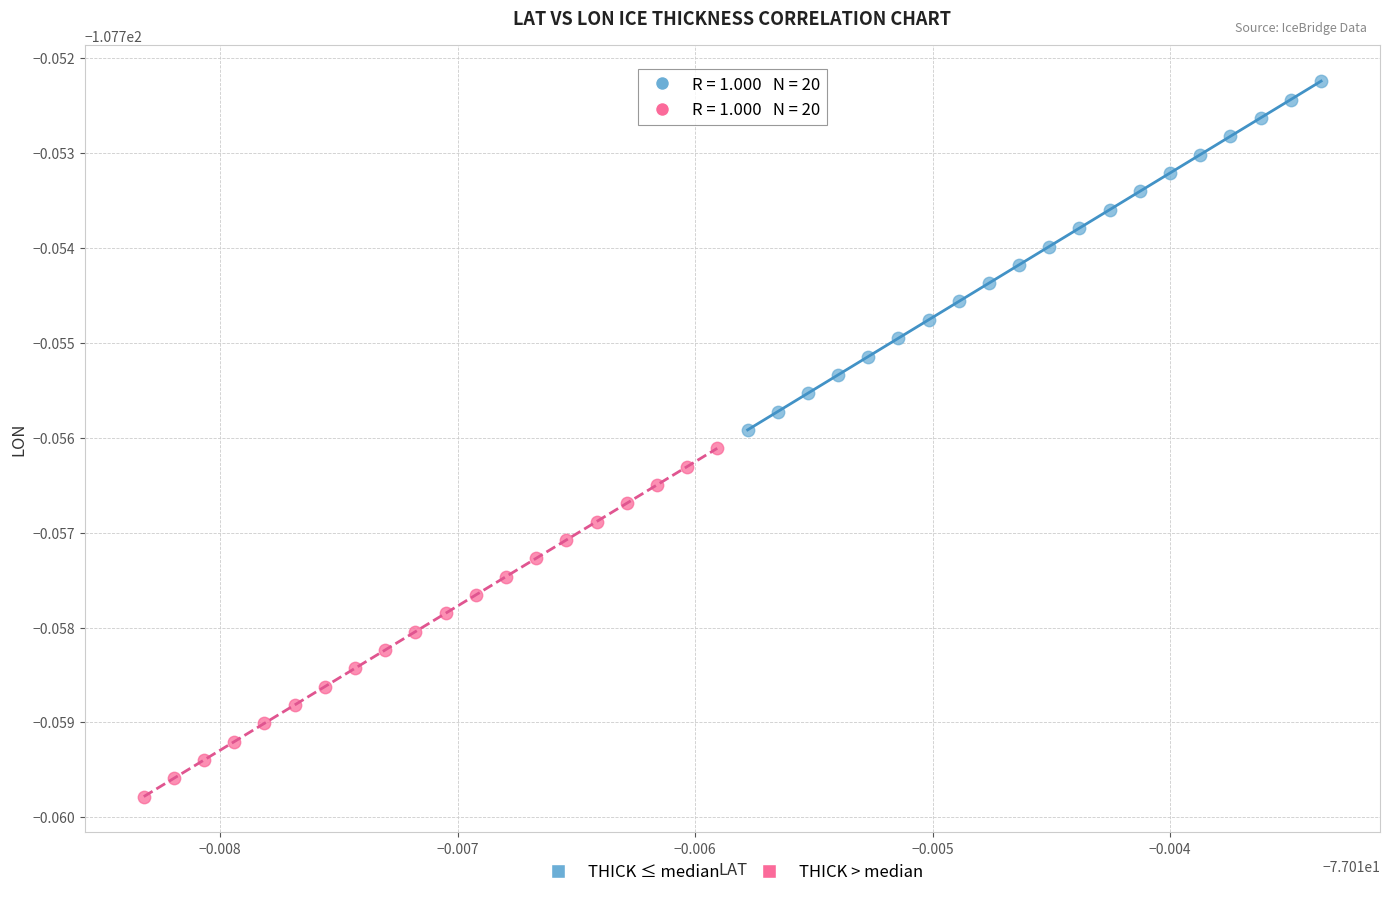

Which series has the largest Y range (max minus min)?

THICK ≤ median